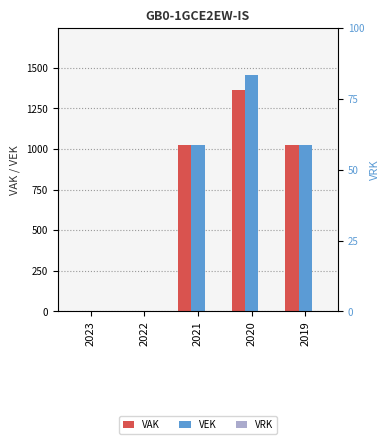

Which category has the highest value in the VEK series?

2020